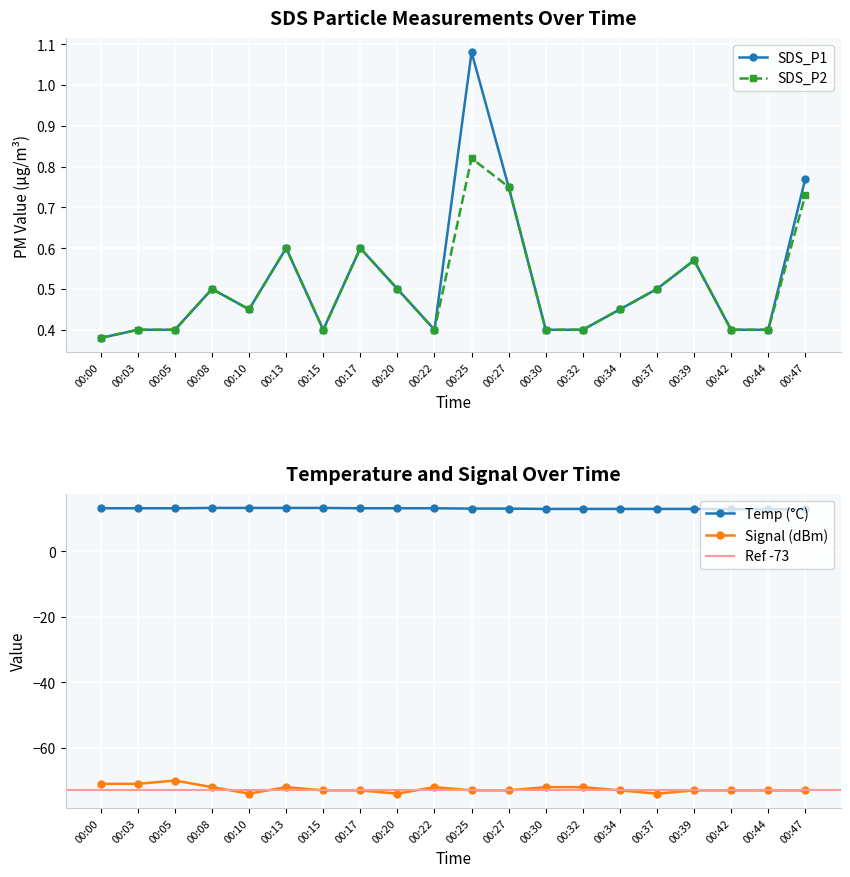

What is the difference between the maximum and minimum values in the SDS_P1 series?

0.7